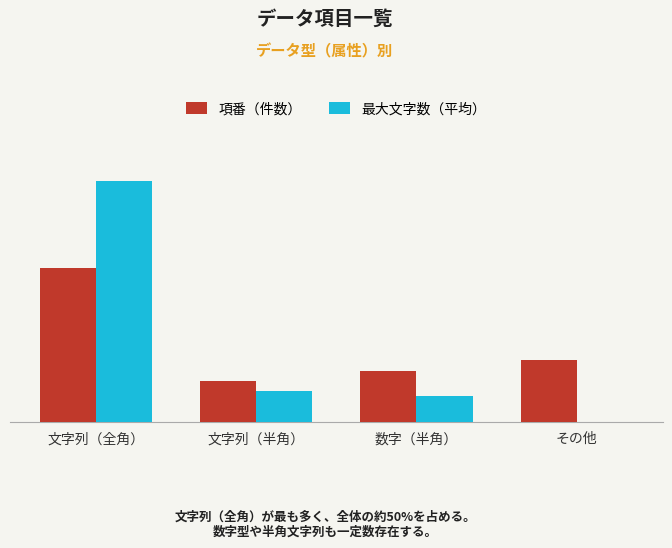

What is the sum of all 項番（件数） values?

60